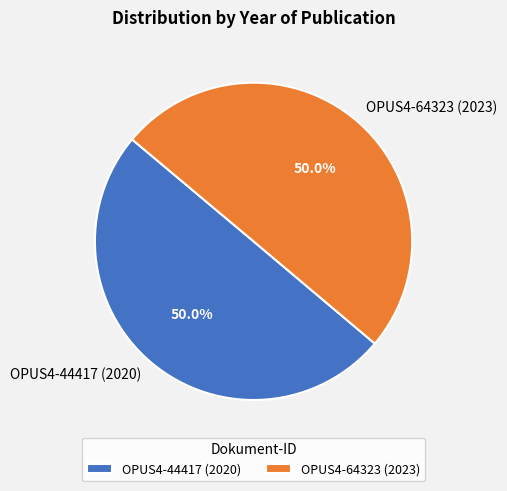

Approximately how many times larger is the value at OPUS4-64323 (2023) compared to OPUS4-44417 (2020)?

1.0